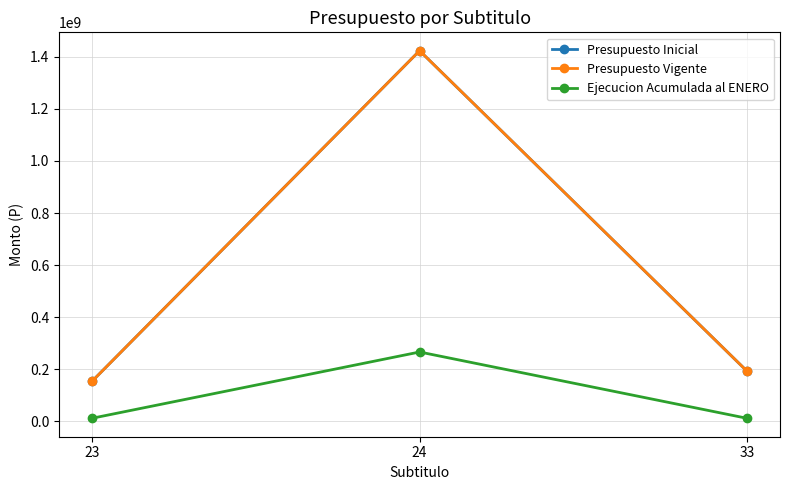

Does the chart have visible grid lines?

Yes